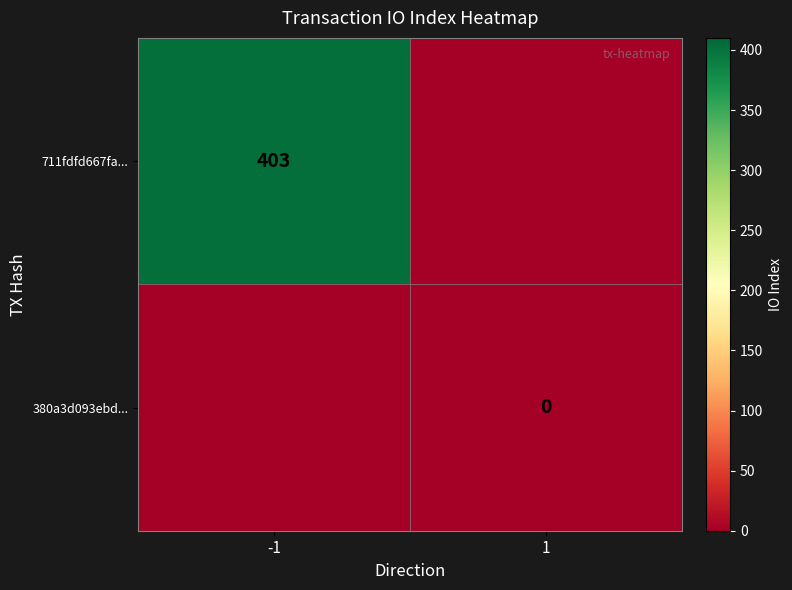

The 711fdfd667fa... series shows 403 at -1. True or false?

True